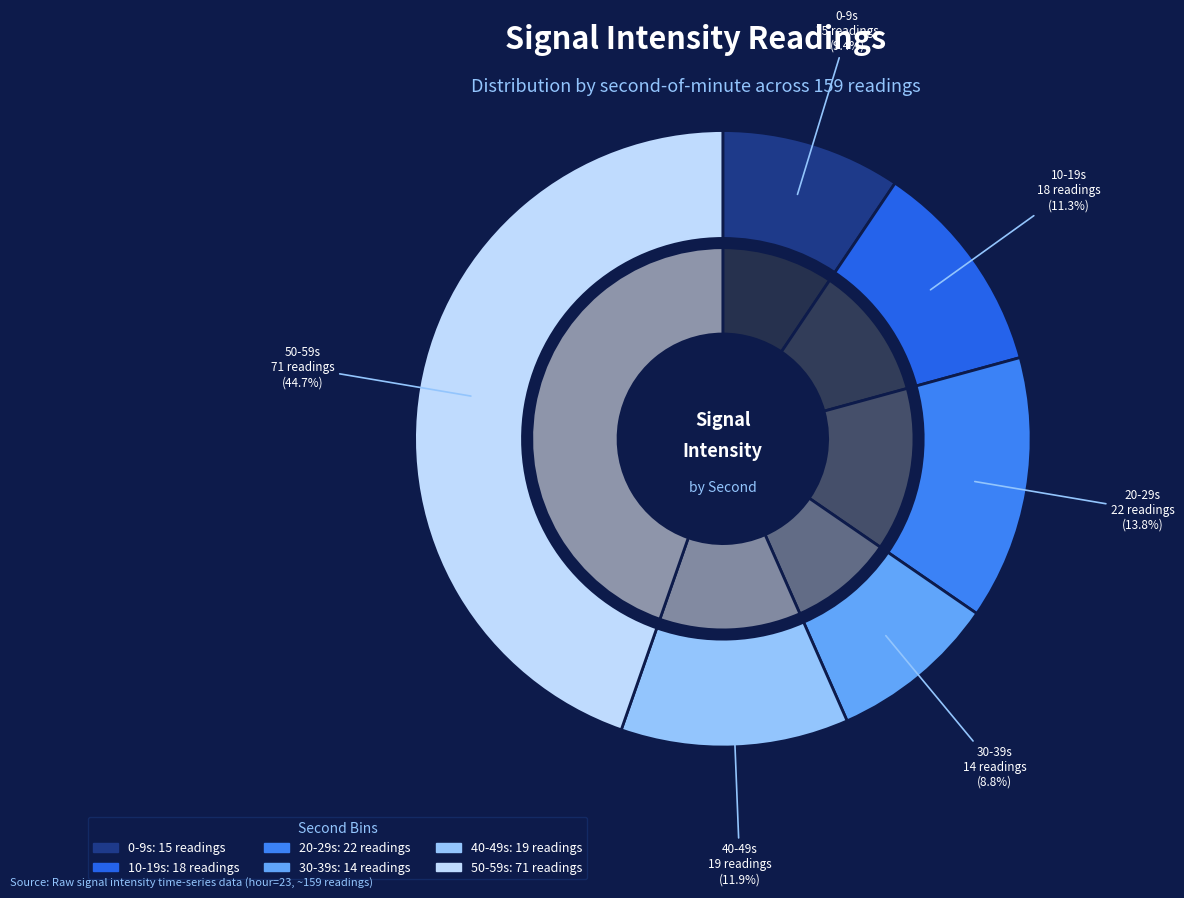

To the nearest percent, what is the combined percentage of 0-9 and 10-19?

21%